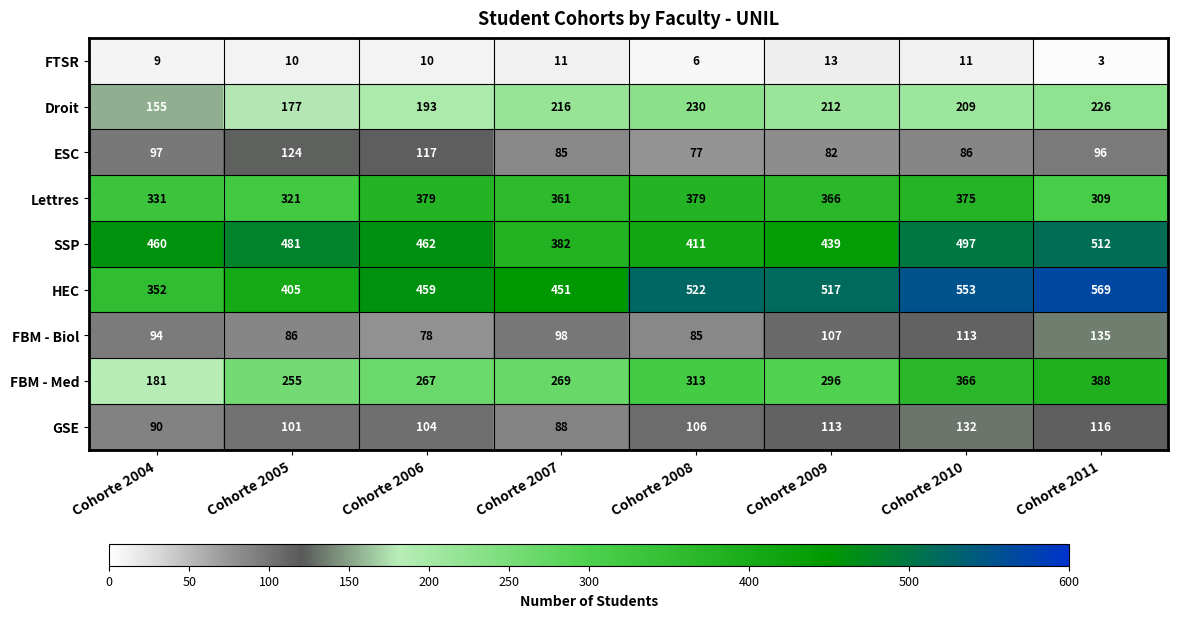

Where is GSE nearest to the value 110?

Cohorte 2009